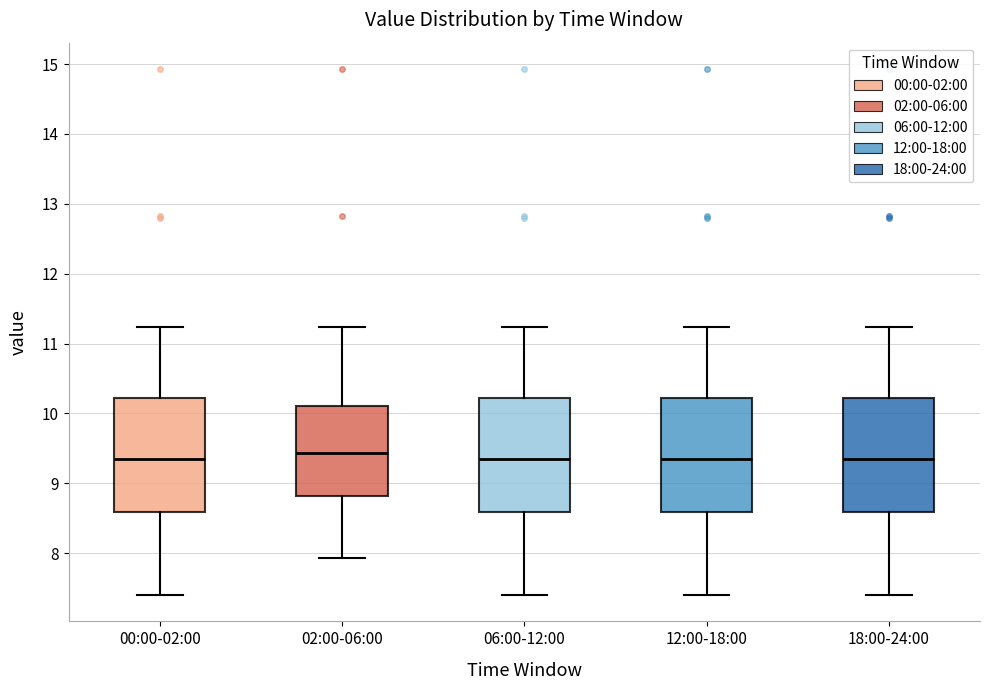

Where does the upper whisker of the box for 12:00-18:00 end on the y-axis? The values are not printed on the chart, so give them approximately, as read against the axis.

11.2